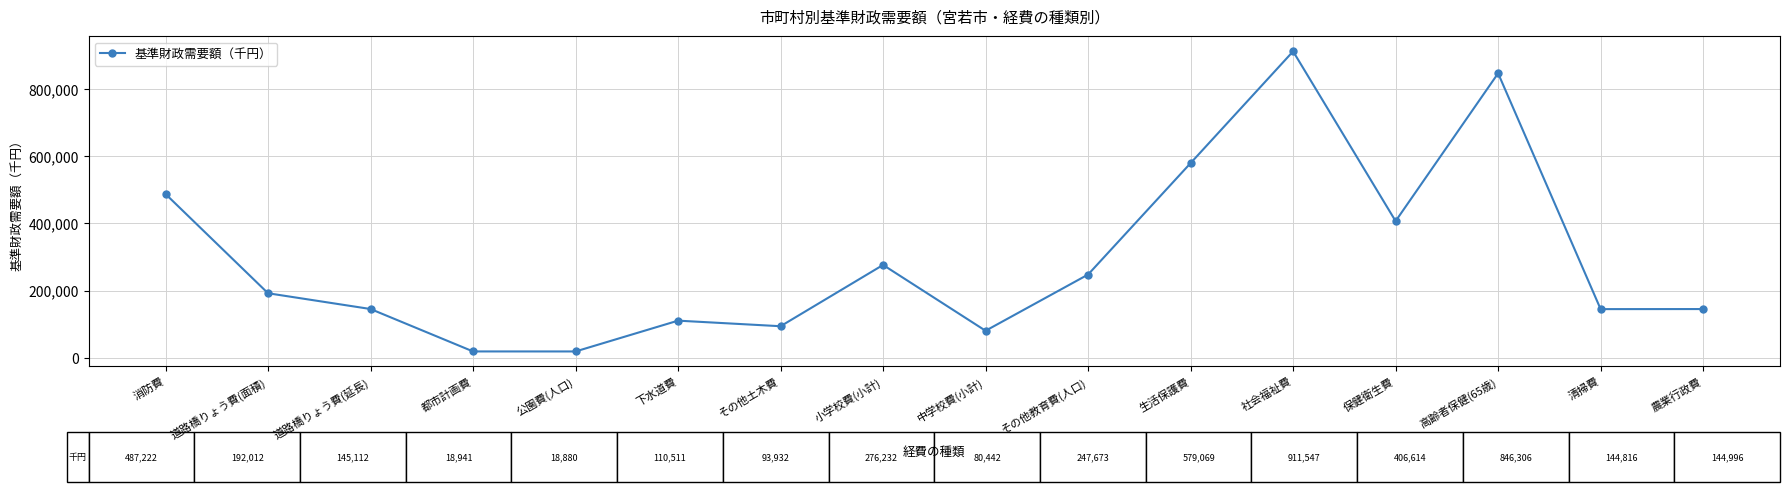

What is the value of the 3rd point from the left?

145112